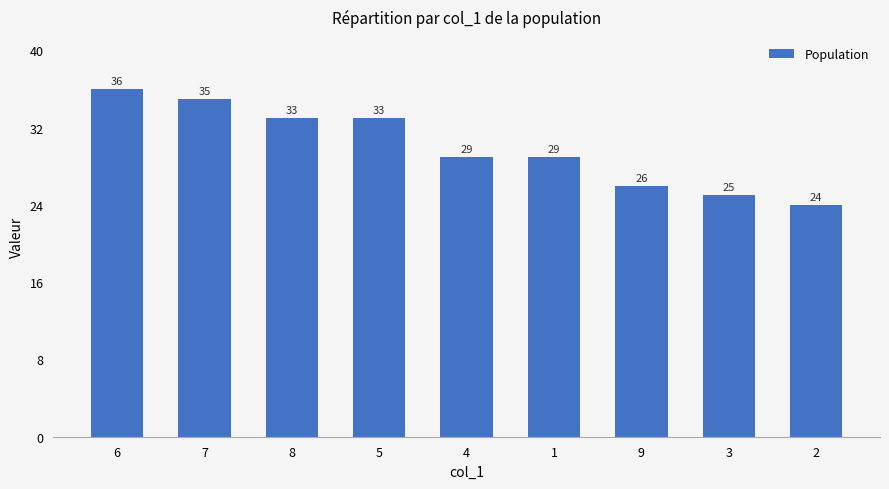

The value at 7 is 35. True or false?

True